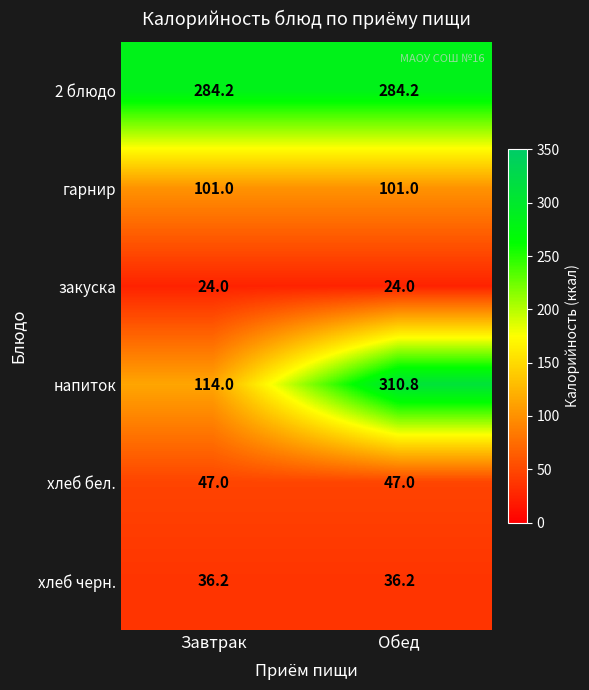

What is the maximum value shown in the chart?

310.8